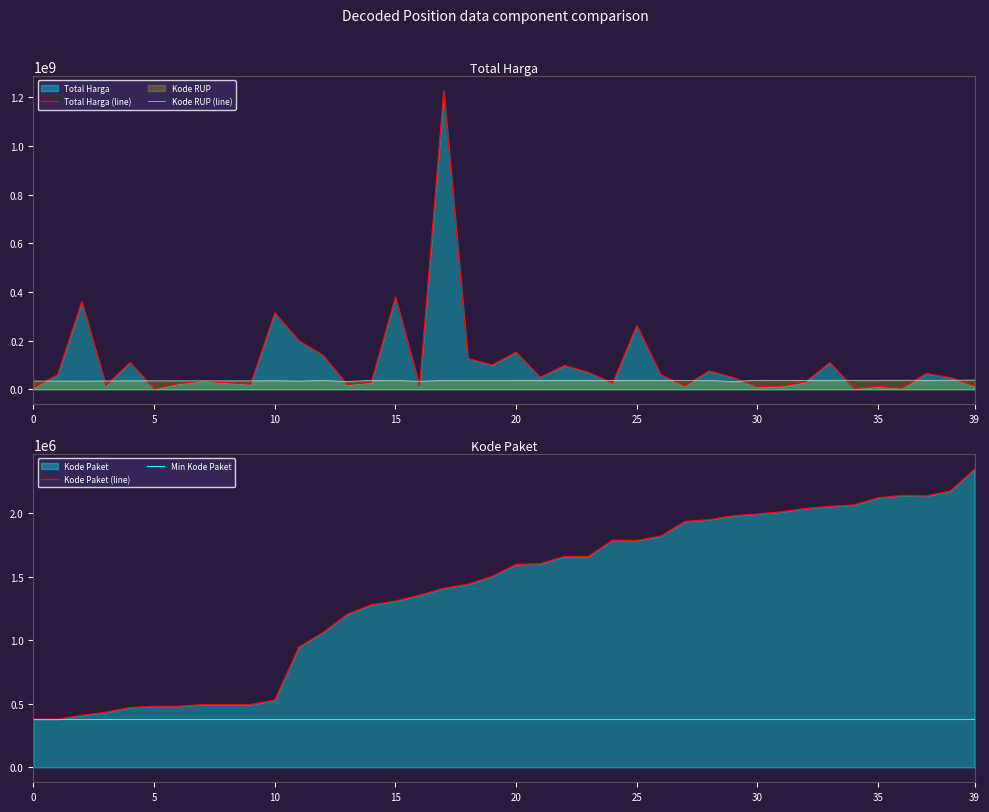

What is the lowest value of the Total Harga series?

2395750